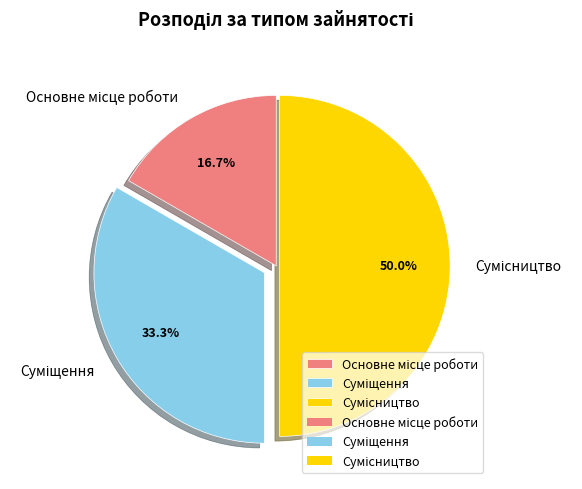

What percentage is the Основне місце роботи slice, to the nearest percent?

17%